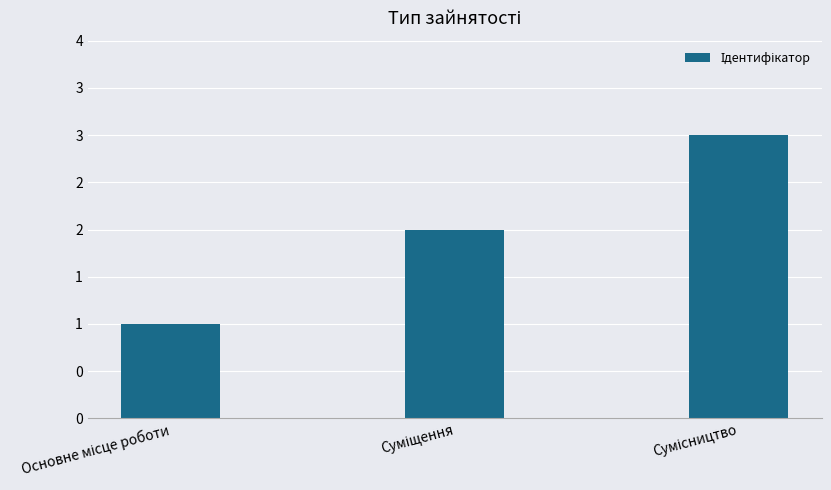

What is the maximum value shown in the chart?

3